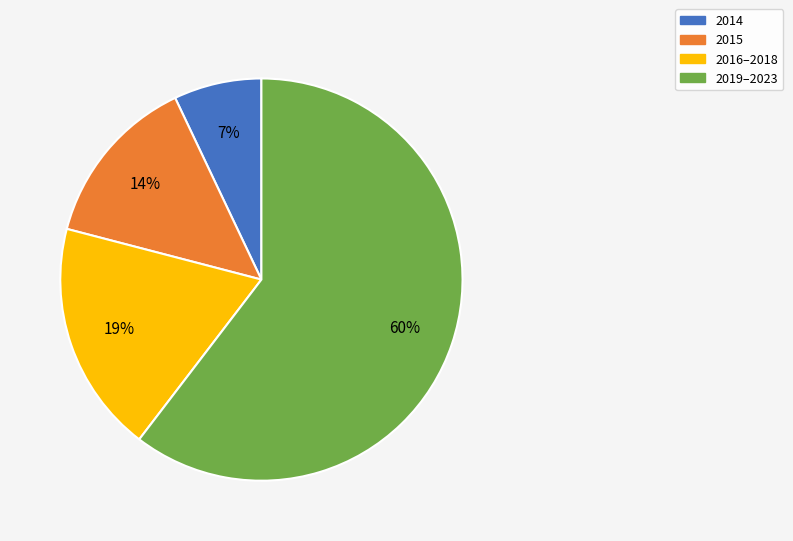

Is it true that 2014 is 7% of the pie?

True